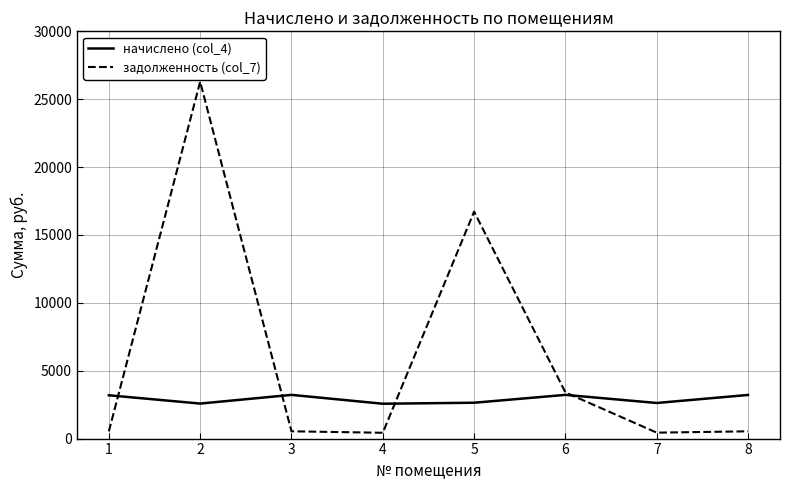

The value of задолженность (col_7) at 2 is 26290.1. True or false?

True